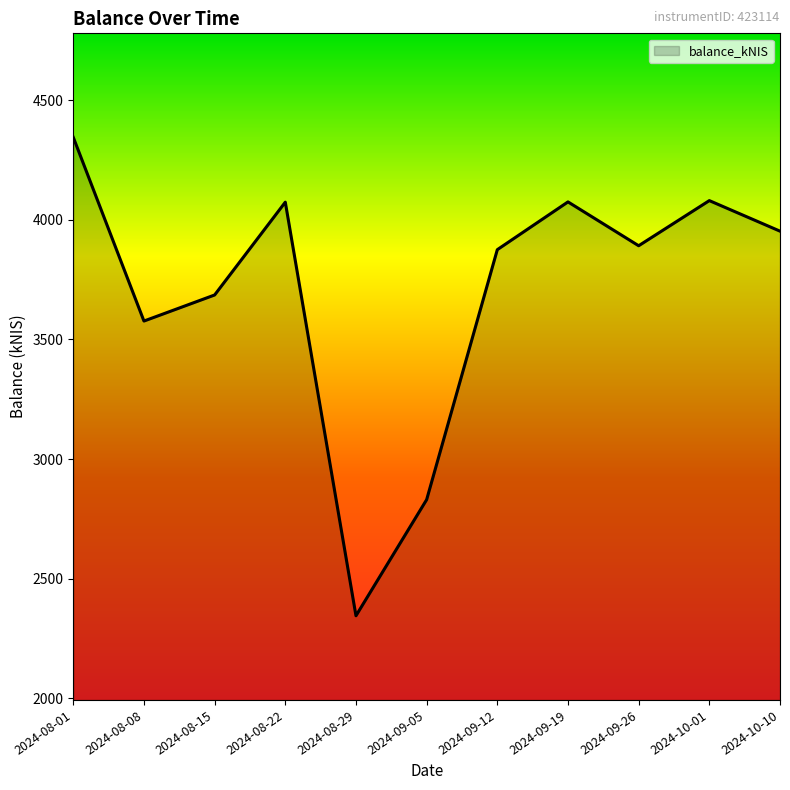

Where is the data nearest to the value 3344?

2024-08-08